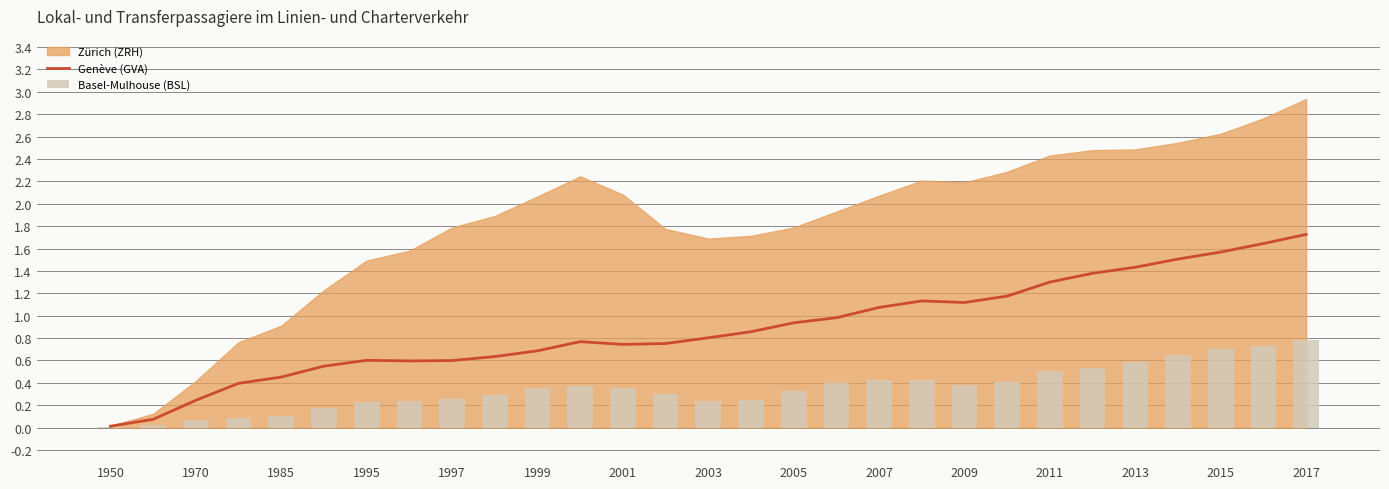

The value of Genève (GVA) at 2009 is 1.9. True or false?

False